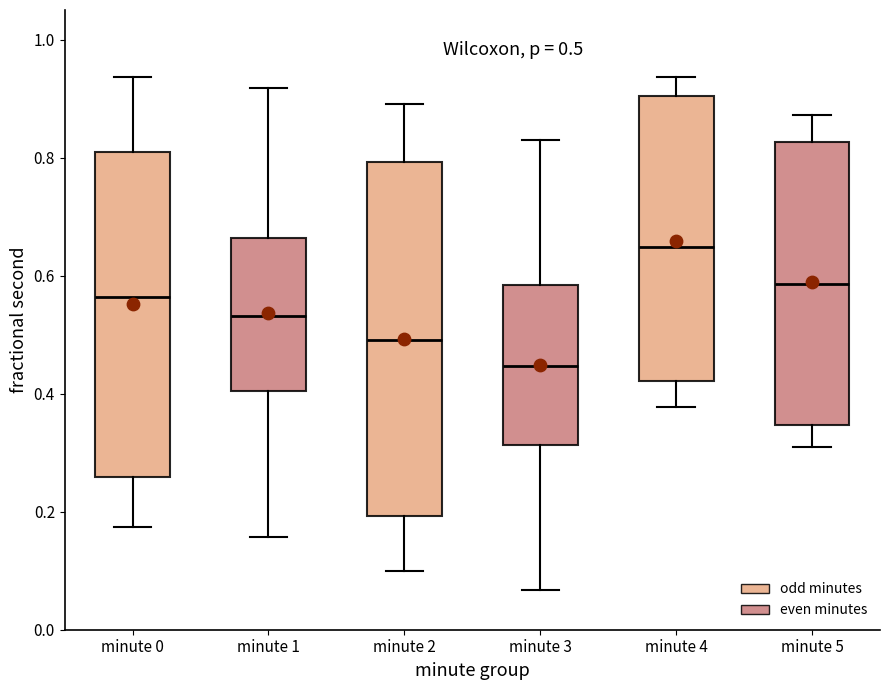

Comparing the boxes themselves (not the whiskers), which one is the tallest?

minute 2